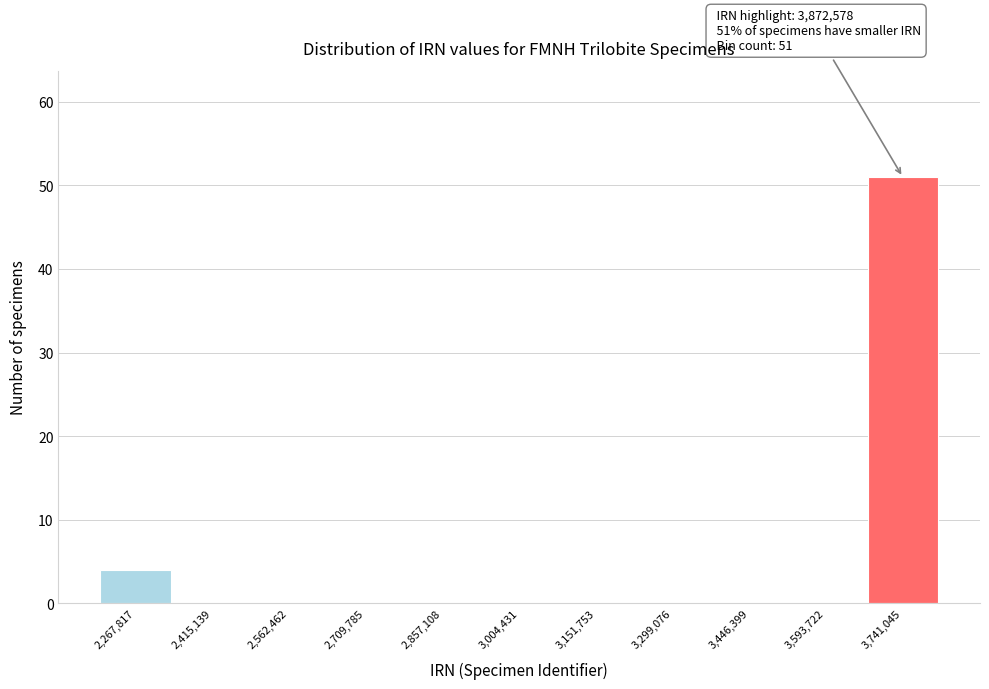

Reading left to right, what are all the values shown in this chart?

2,267,817=4	2,415,139=0	2,562,462=0	2,709,785=0	2,857,108=0	3,004,431=0	3,151,753=0	3,299,076=0	3,446,399=0	3,593,722=0	3,741,045=51